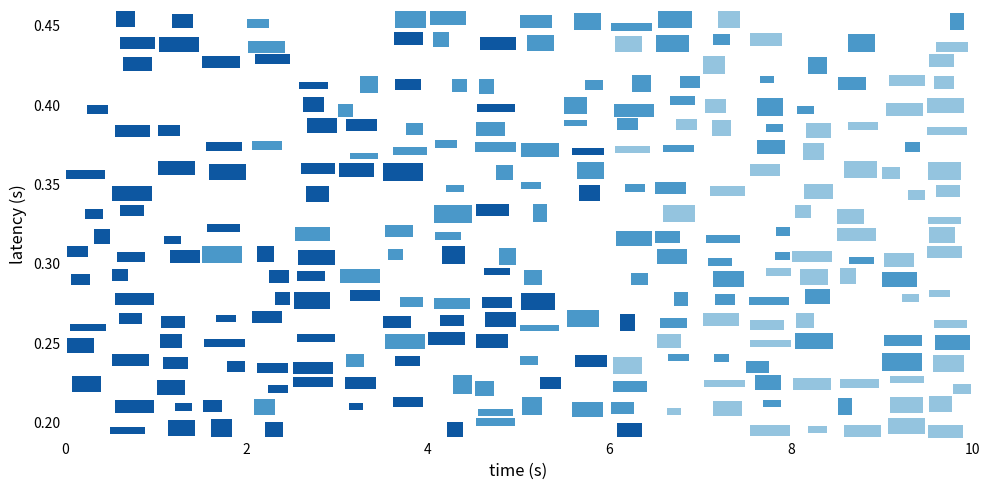

Count the number of categories in the chart.

20